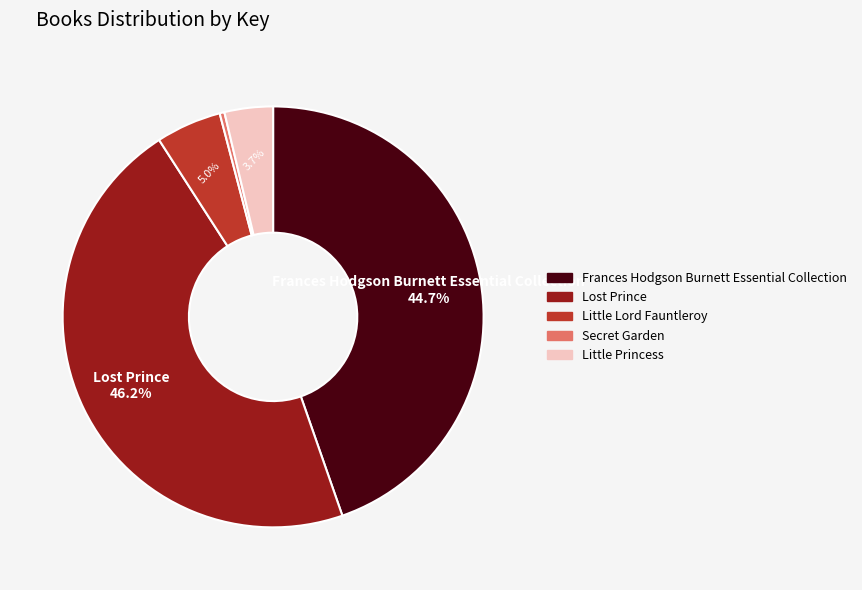

How many slices are in this pie chart?

5